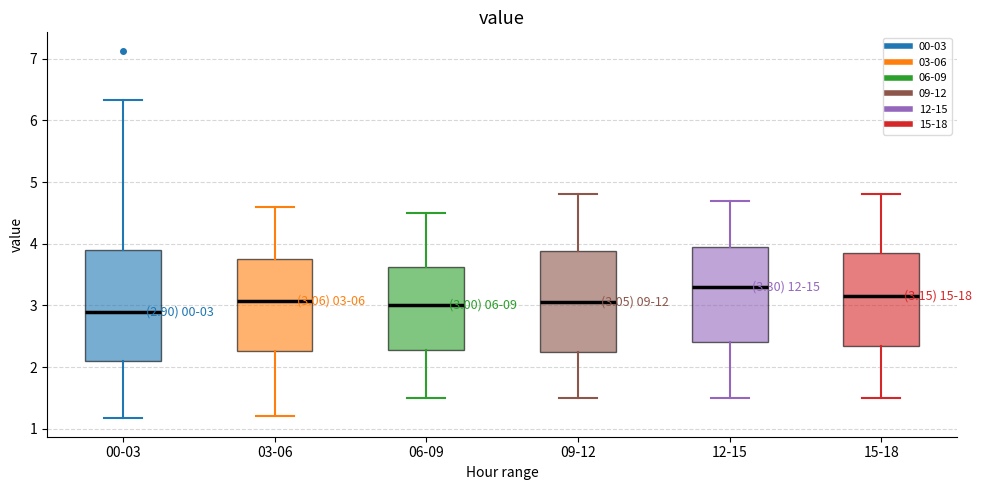

Which box has the highest median line?

12-15